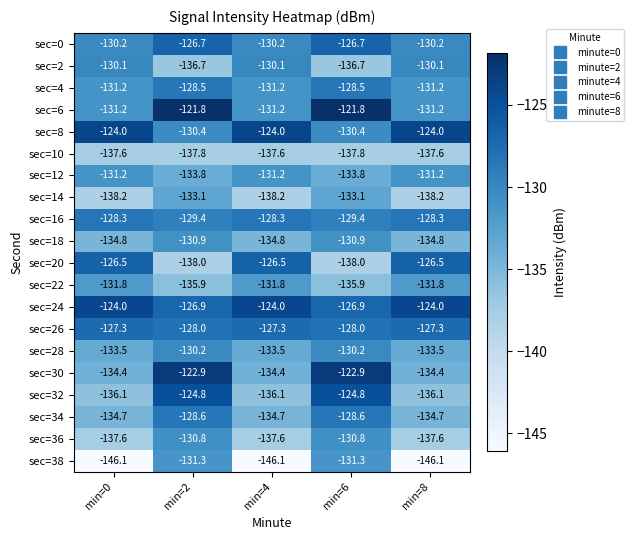

What is the average value of the sec=6 series?

-127.4